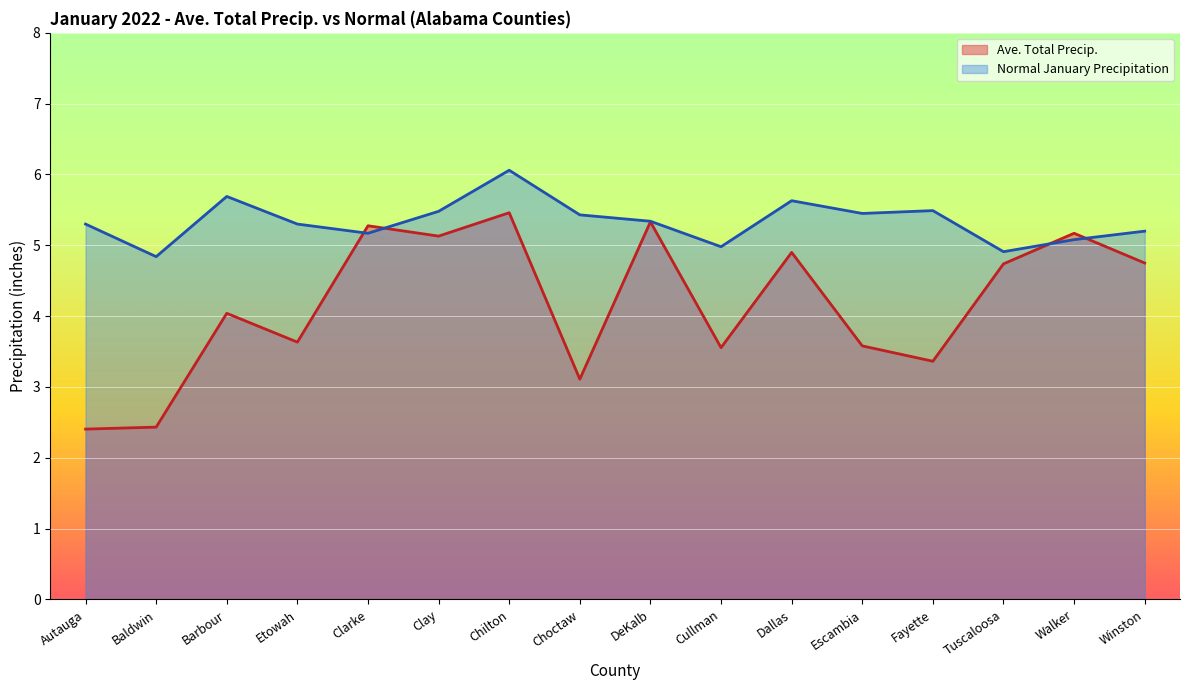

What is the value of the Ave. Total Precip. point at the 6th from the left?

5.1